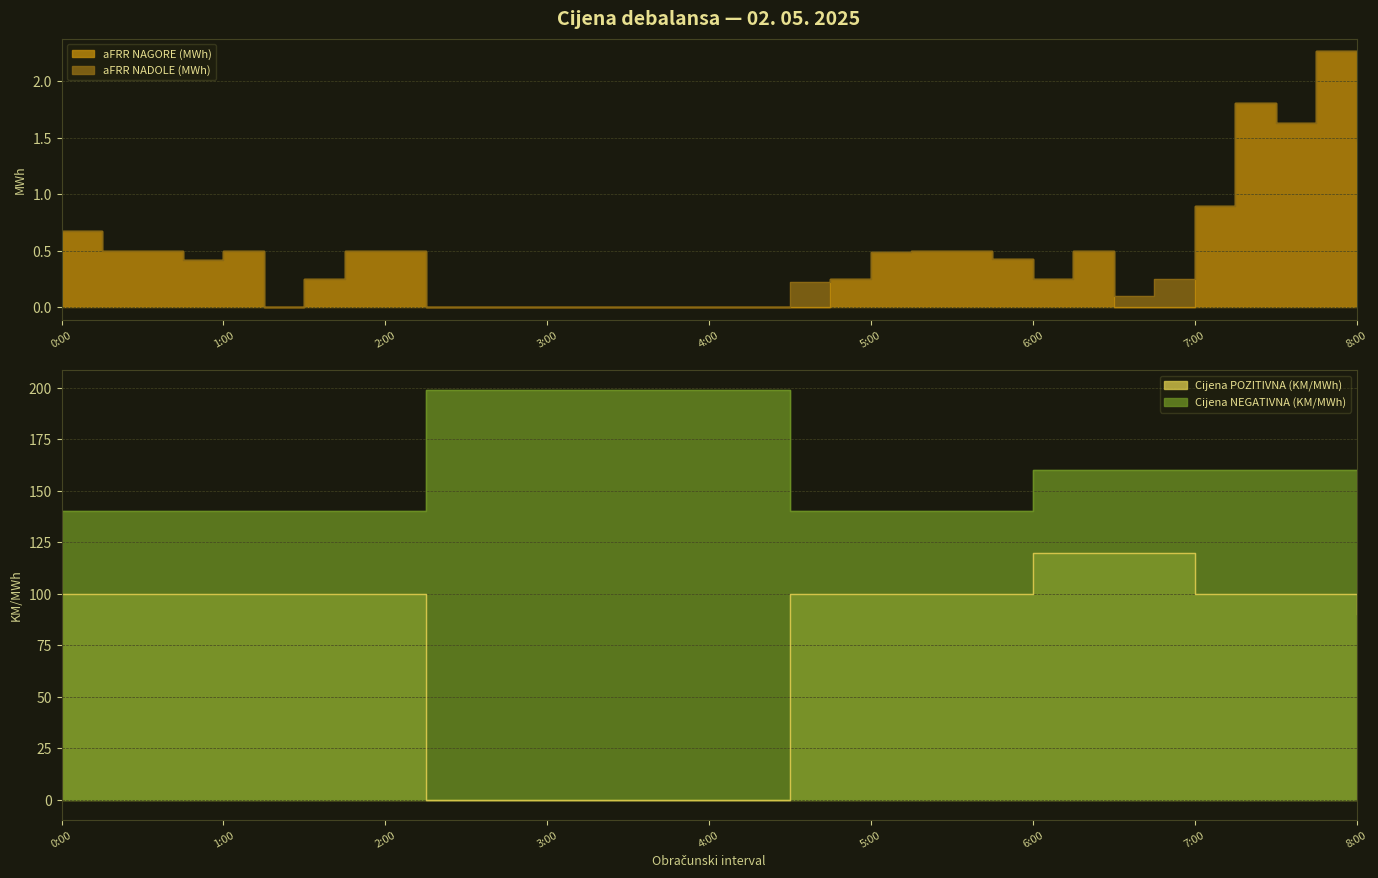

True or false: aFRR NAGORE (MWh) and Cijena POZITIVNA (KM/MWh) cross at least once.

False